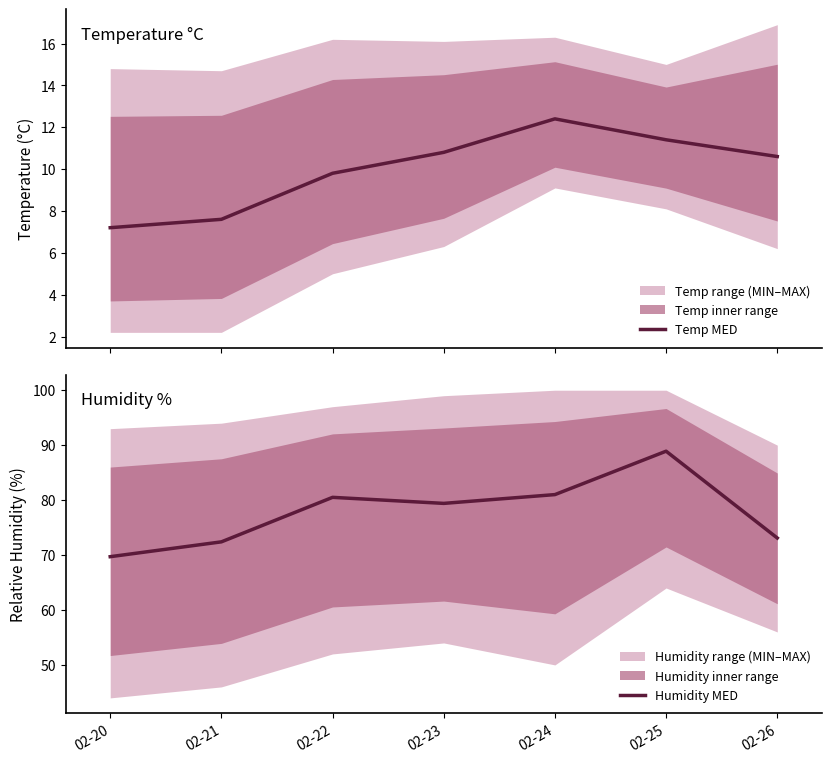

True or false: Temp MED has more than 2 interior local peaks.

False